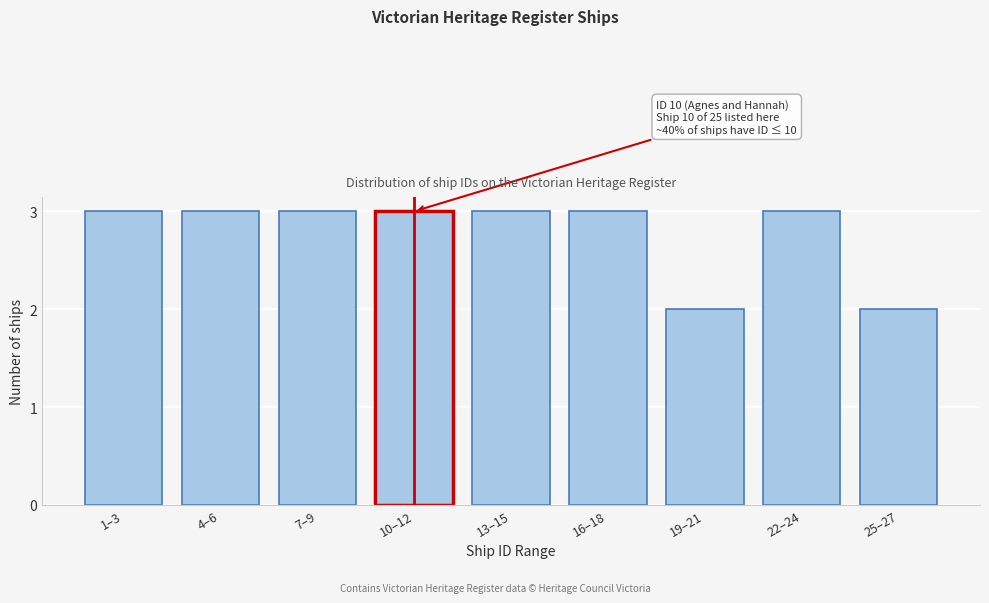

Reading left to right, what are all the values shown in this chart?

1–3=3	4–6=3	7–9=3	10–12=3	13–15=3	16–18=3	19–21=2	22–24=3	25–27=2